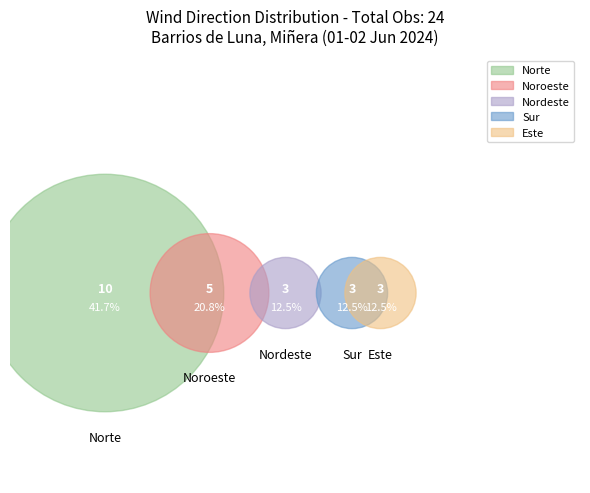

What is the ratio of the value at Nordeste to the value at Noroeste?

0.6